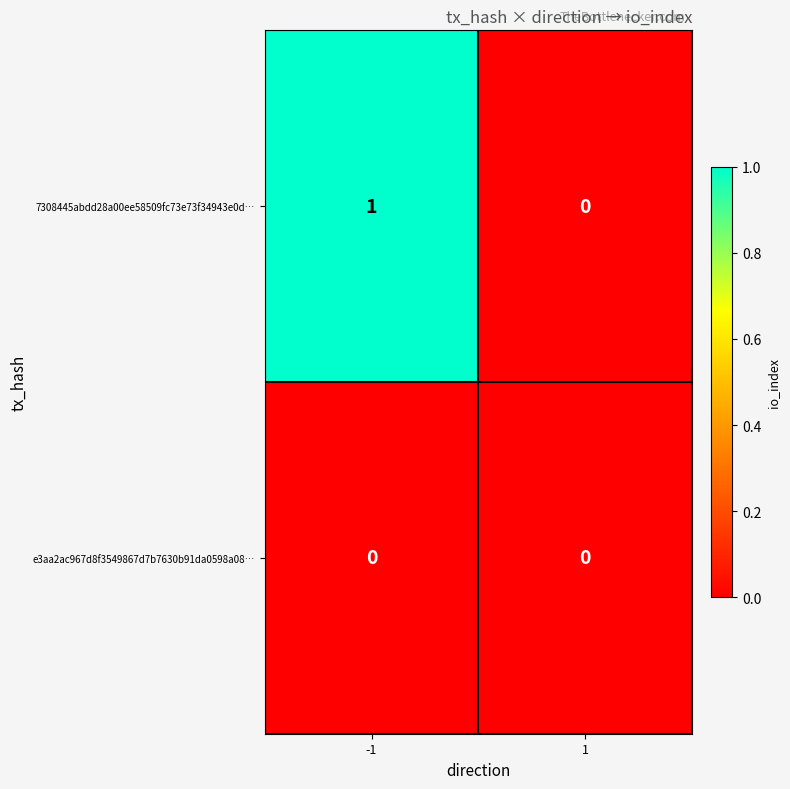

Which series has the largest total across all categories?

7308445abdd28a00ee58509fc73e73f34943e0d…